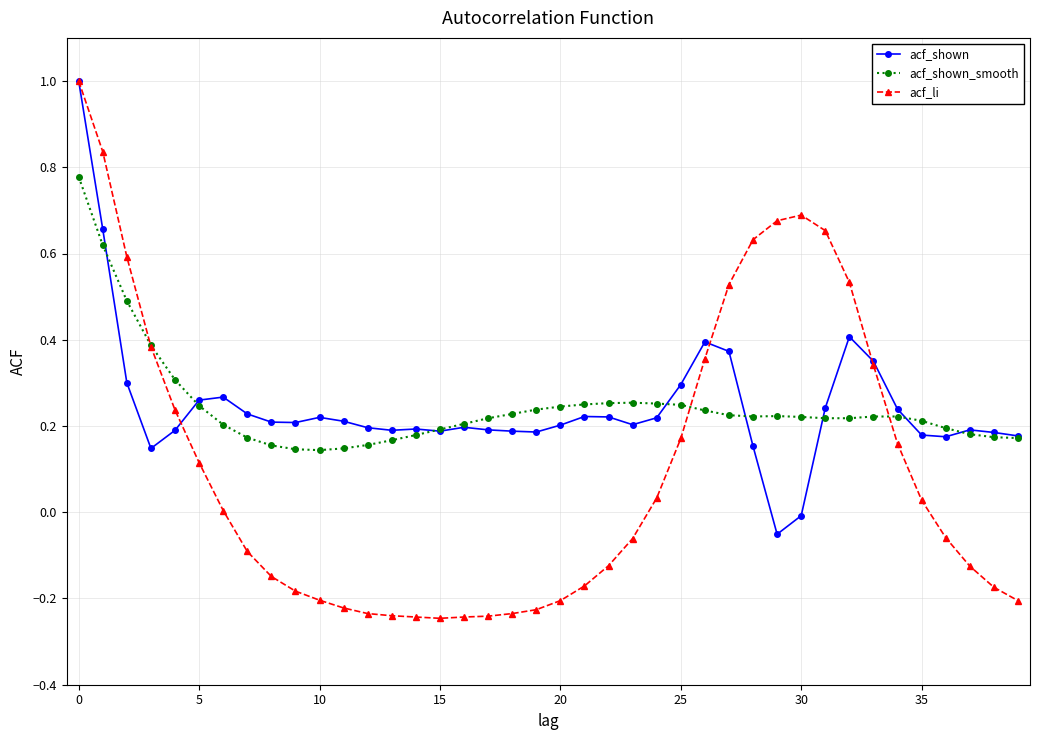

Which series has the widest spread of values?

acf_li